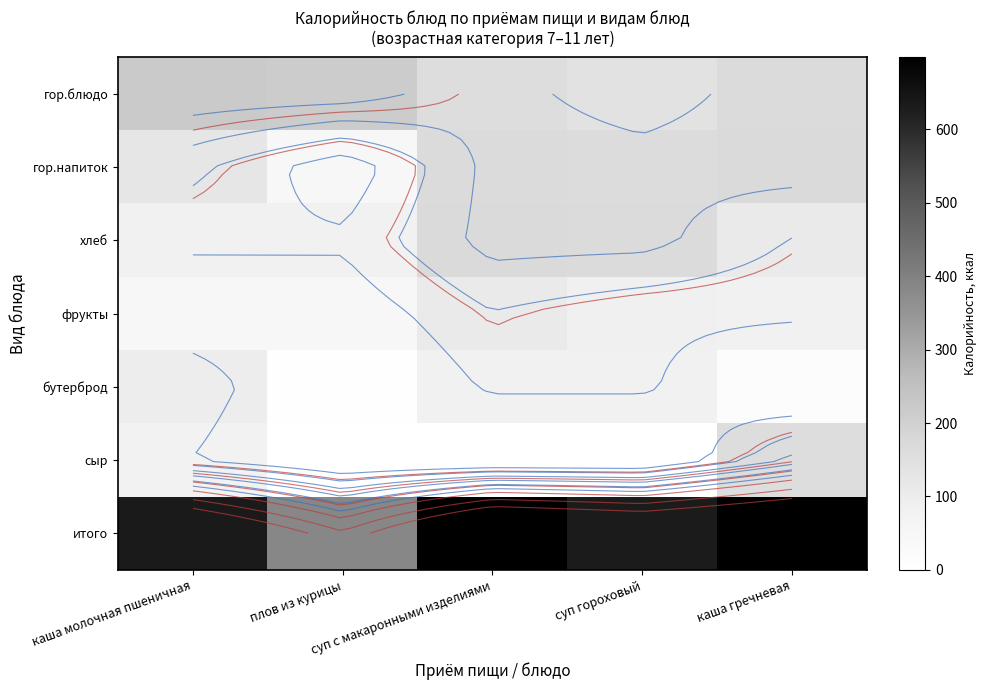

At how many categories does at least one series exceed 549?

4